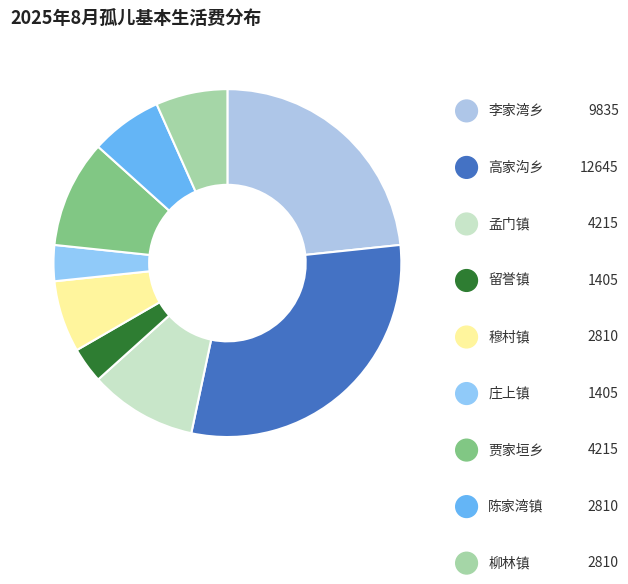

Approximately how many times larger is the value at 柳林镇 compared to 留誉镇?

2.0